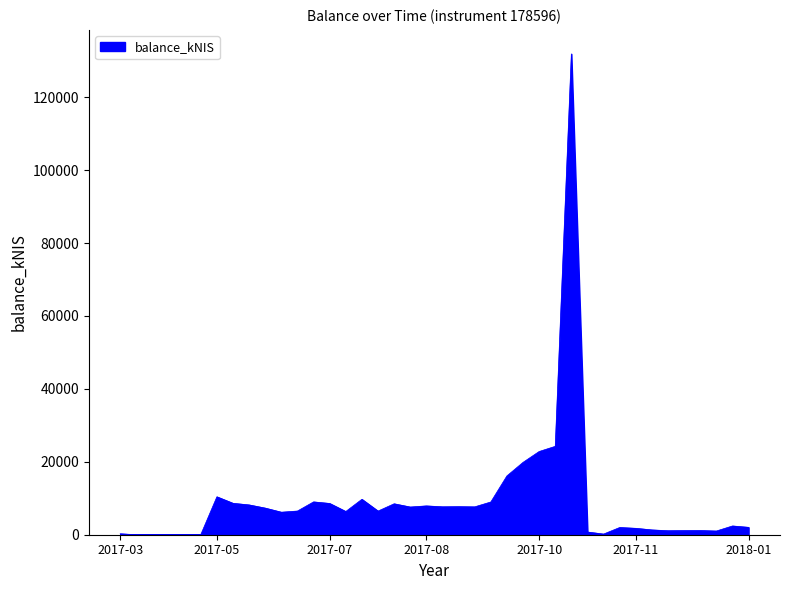

What is the difference between the maximum and minimum values?

131880.8